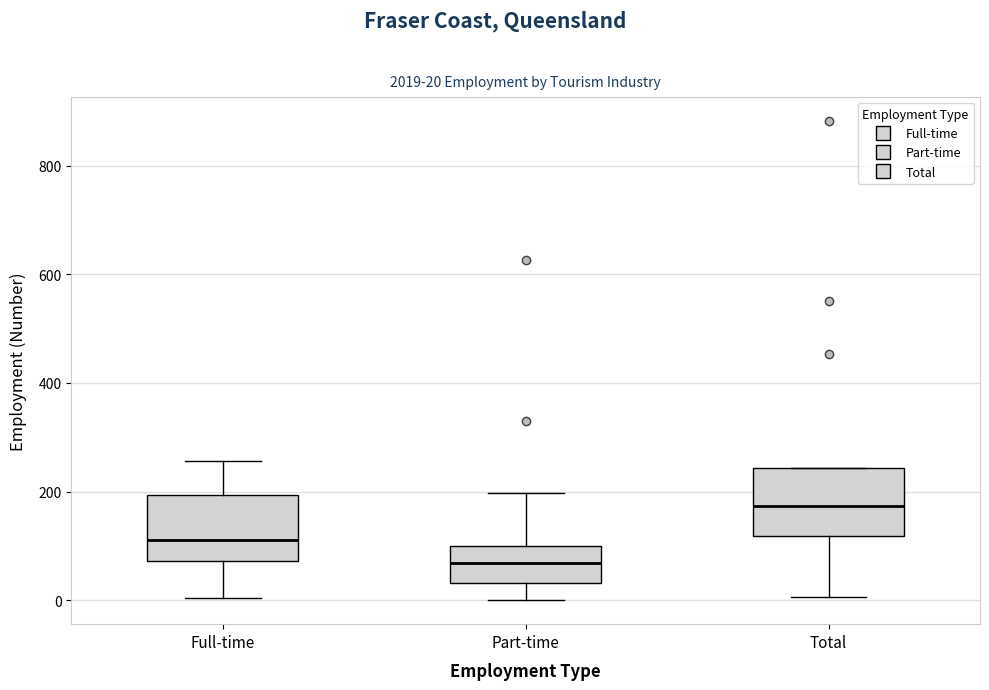

Which box has the highest median line?

Total